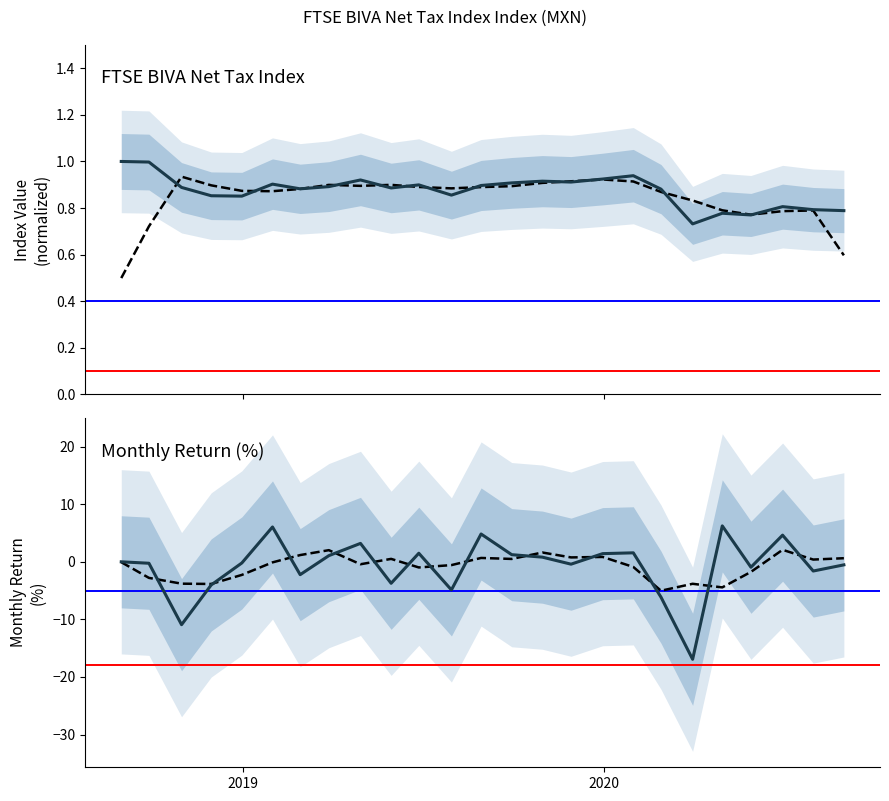

What is the value of the Index Value (normalized) point at the 4th from the left?

0.9